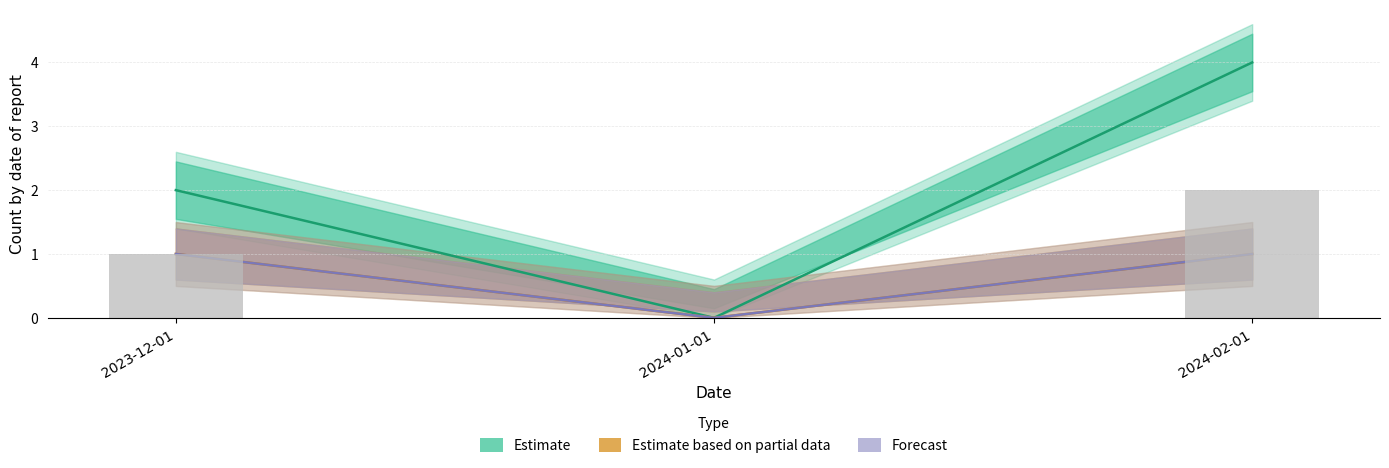

What is the value of the Estimate based on partial data bar at the 3rd from the left?

1